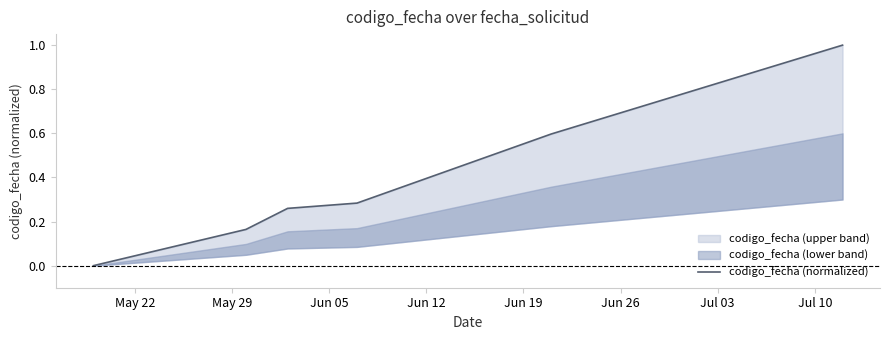

At which label is the value closest to 0?

May 22